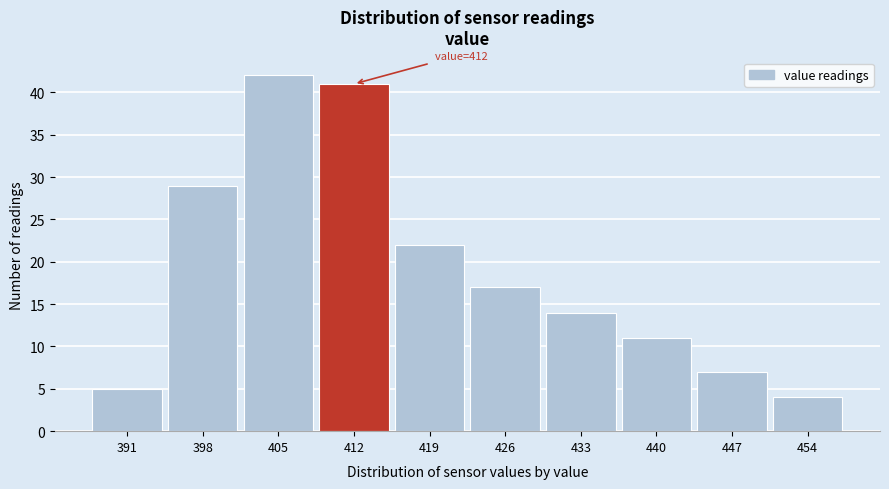

Which range on the x-axis has the tallest bar?

402 to 409